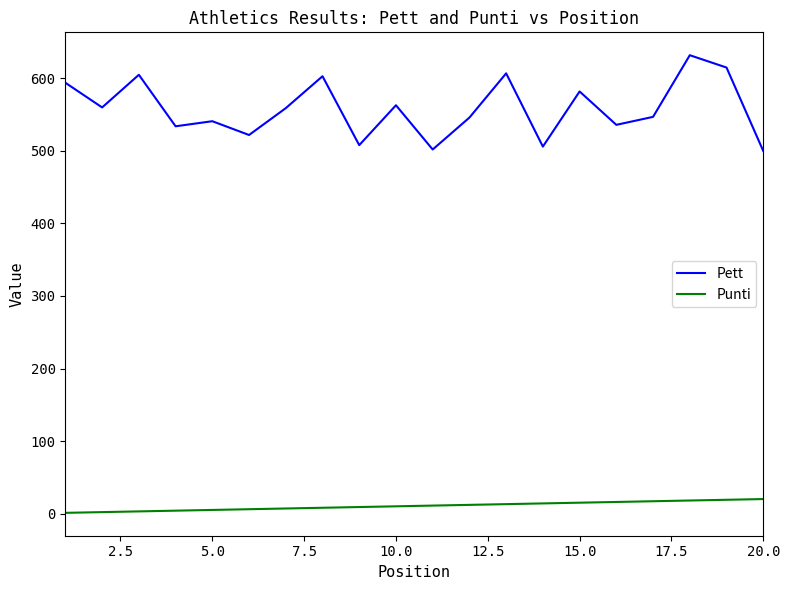

Which series has the largest total across all categories?

Pett